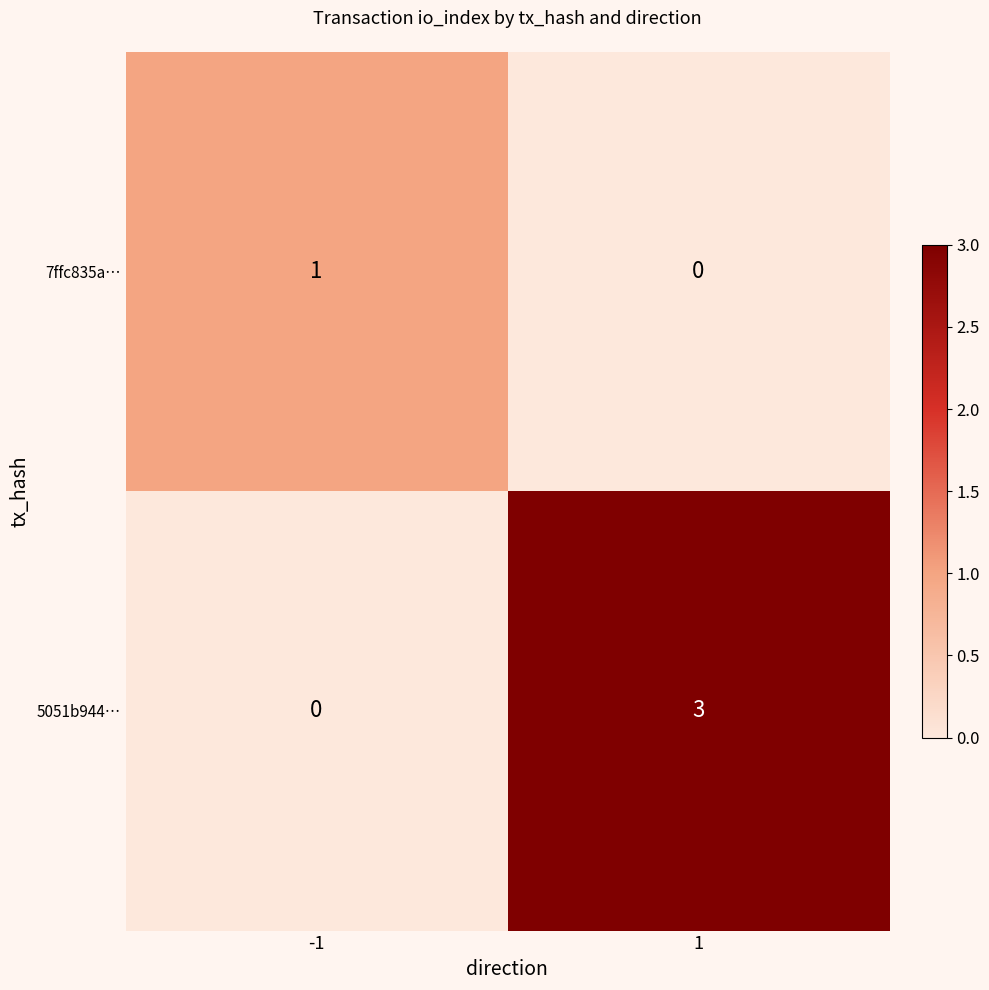

What is the maximum value shown in the chart?

3